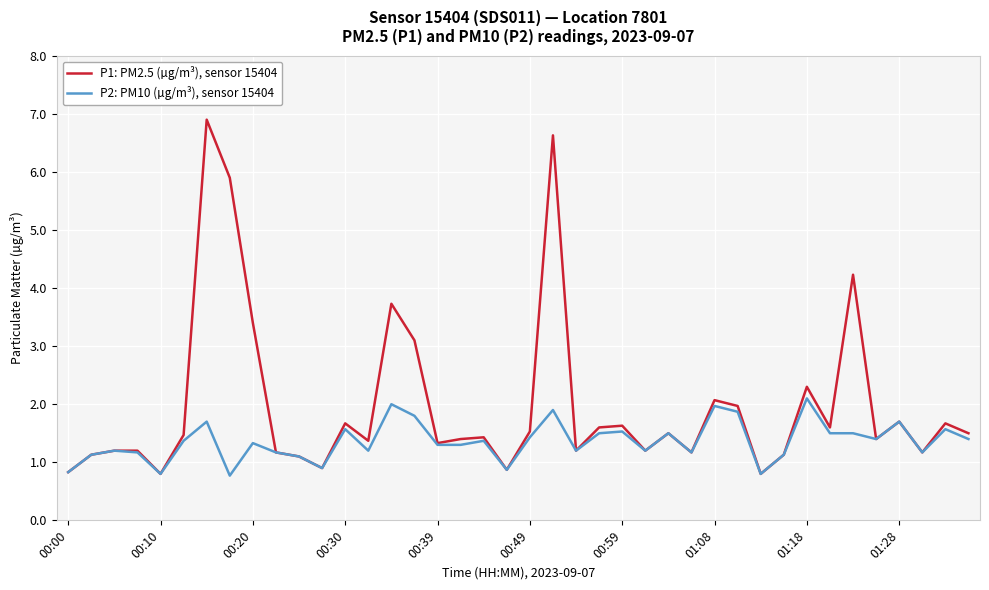

Is this an area chart (filled region under the line)?

No